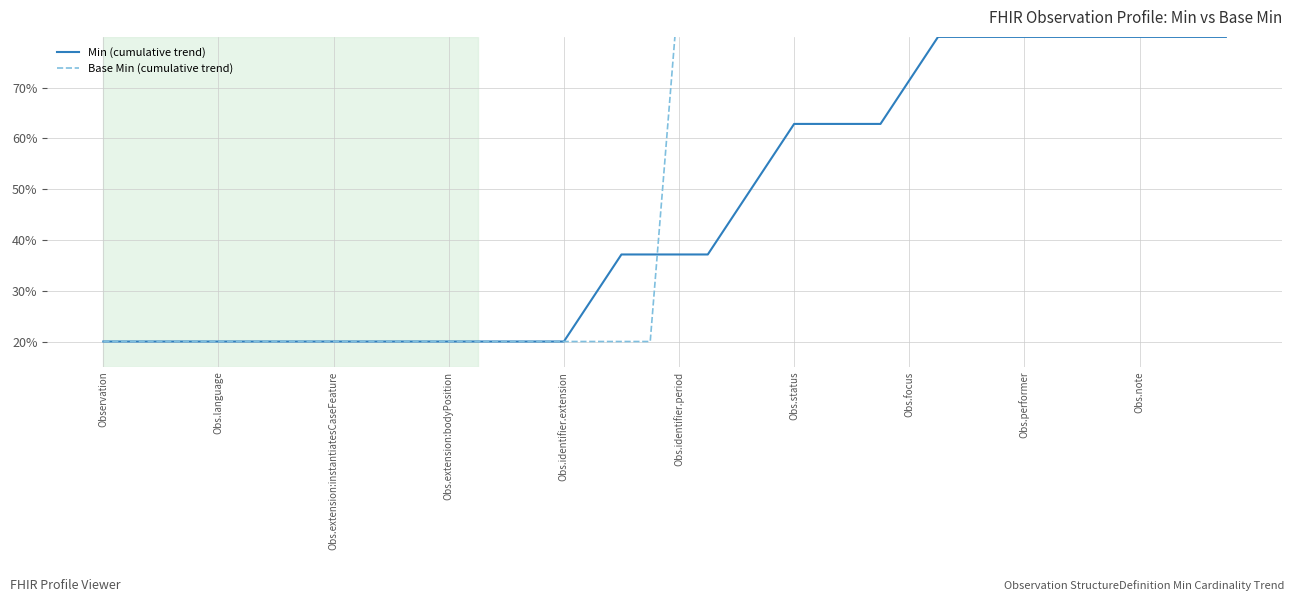

Does the chart have visible grid lines?

Yes